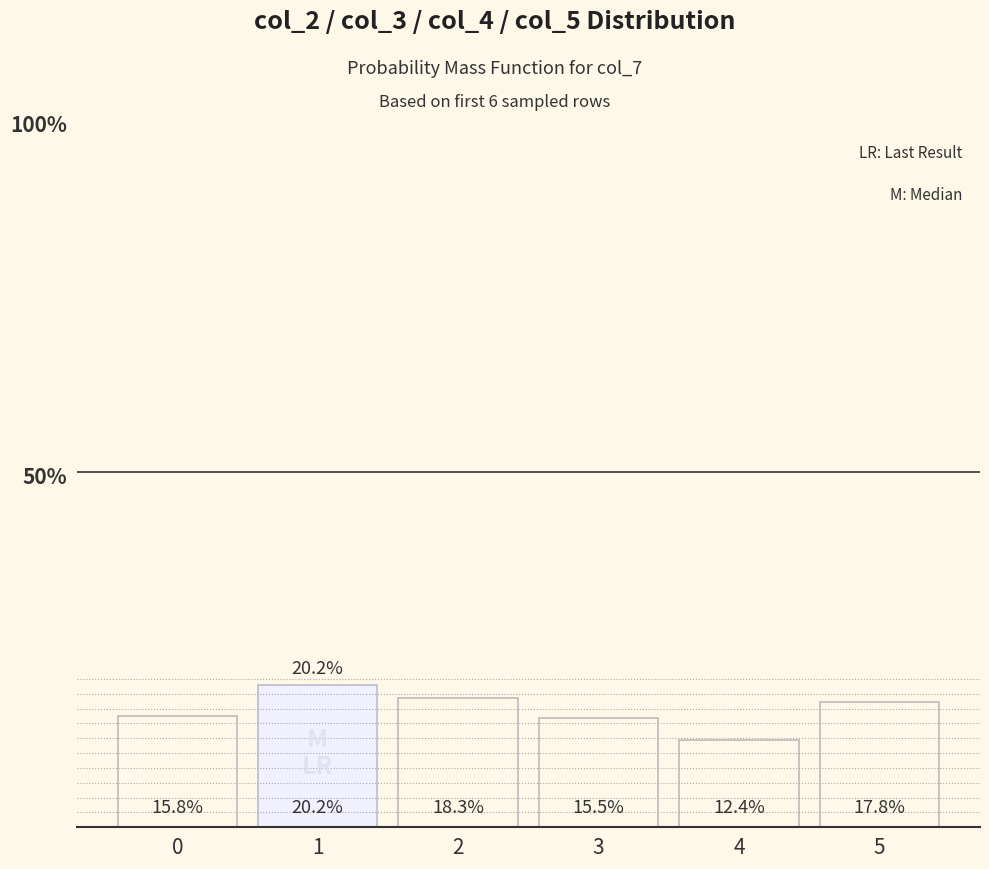

The chart shows a value of 12.4 at 4. True or false?

True